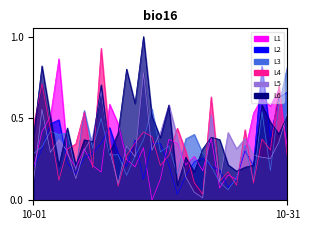

How many lines are shown in the chart?

6